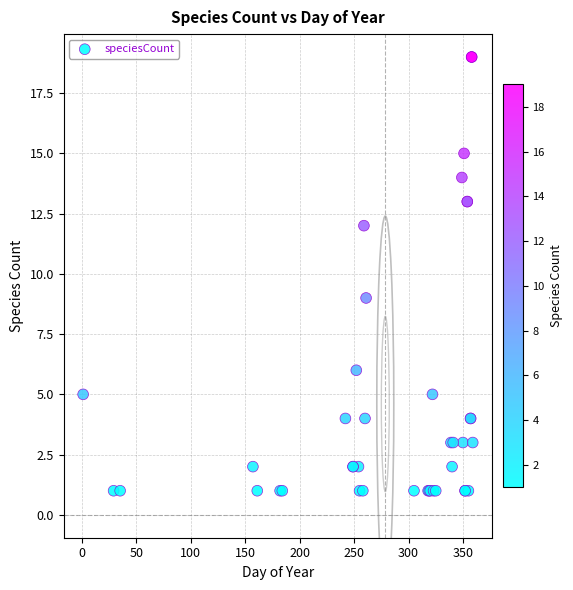

What Y value in the scatter plot is closest to 10?

9